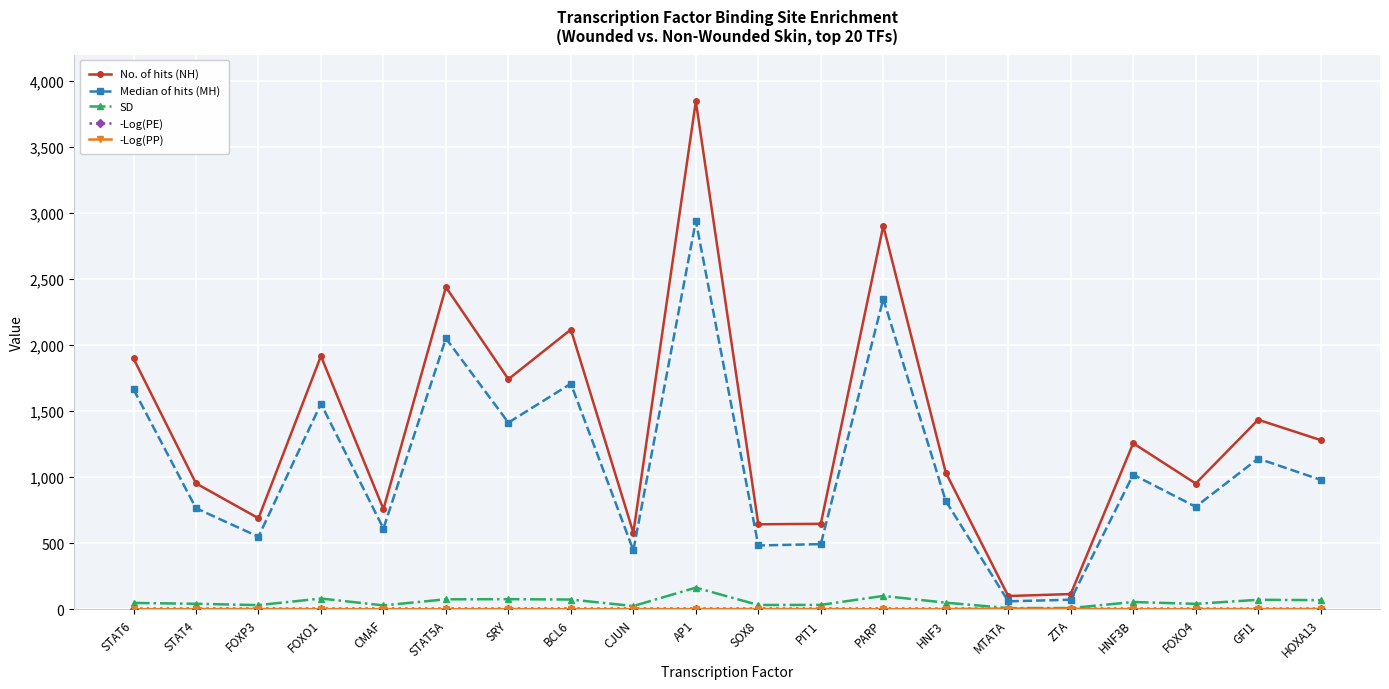

Which series has the widest spread of values?

No. of hits (NH)